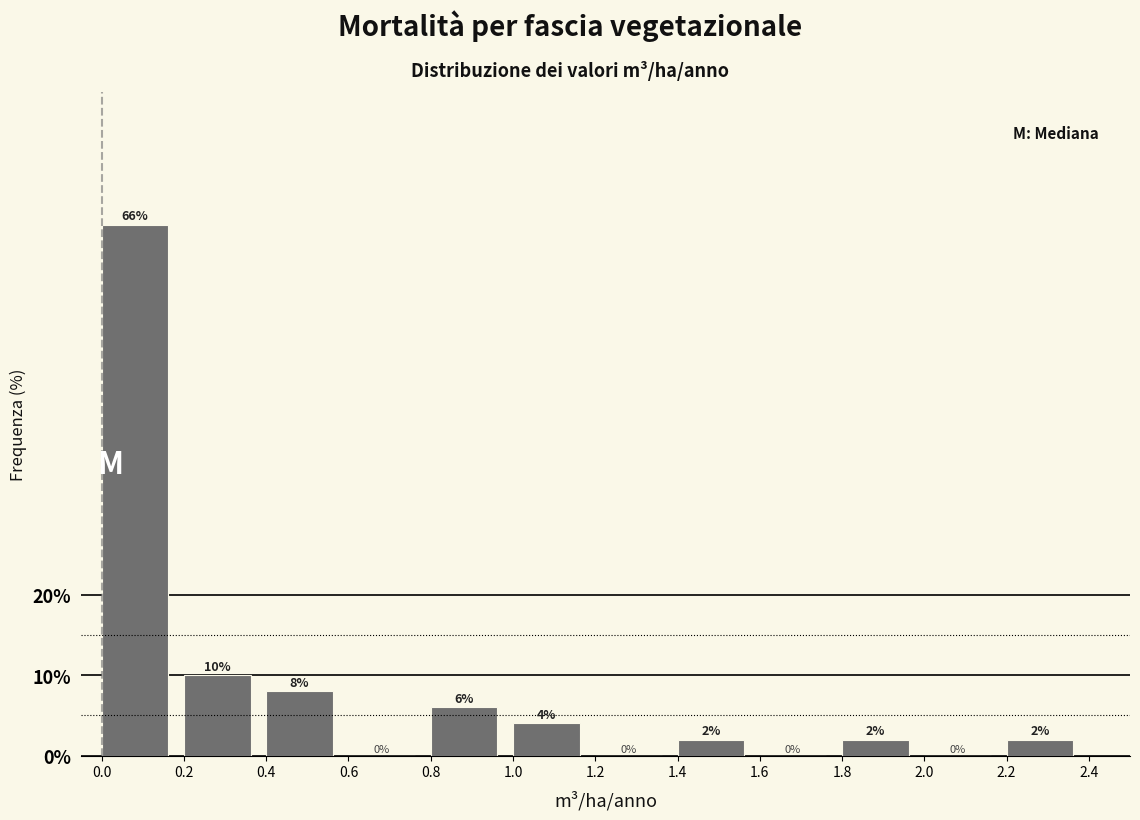

Reading left to right, transcribe this chart: for each bar, give the range it covers on the x-axis and its height.

0.0 to 0.2: 66
0.2 to 0.4: 10
0.4 to 0.6: 8
0.6 to 0.8: 0
0.8 to 1.0: 6
1.0 to 1.2: 4
1.2 to 1.4: 0
1.4 to 1.6: 2
1.6 to 1.8: 0
1.8 to 2.0: 2
2.0 to 2.2: 0
2.2 to 2.4: 2